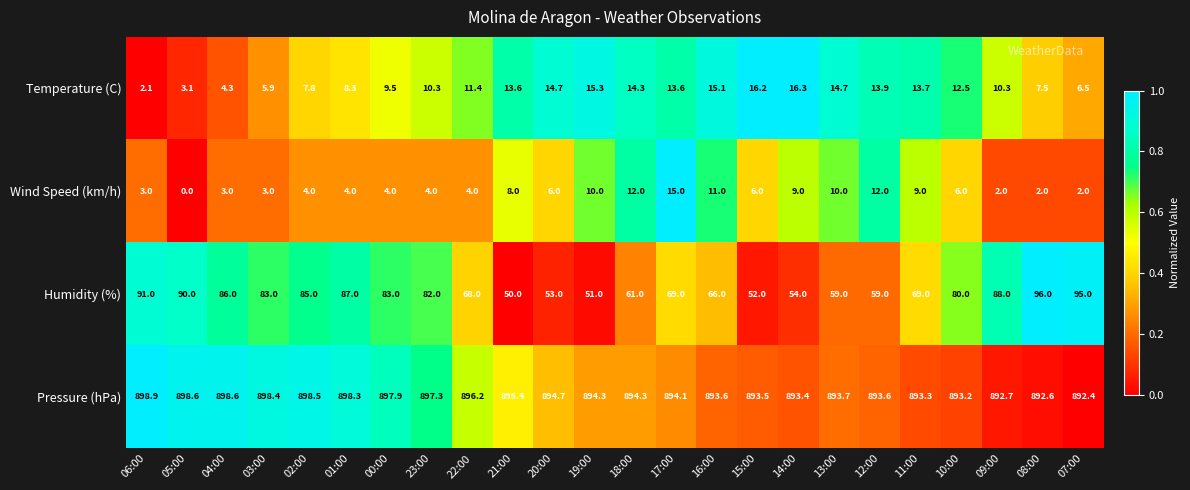

Rank the series at 00:00 from lowest to highest value.

Wind Speed (km/h), Temperature (C), Humidity (%), Pressure (hPa)